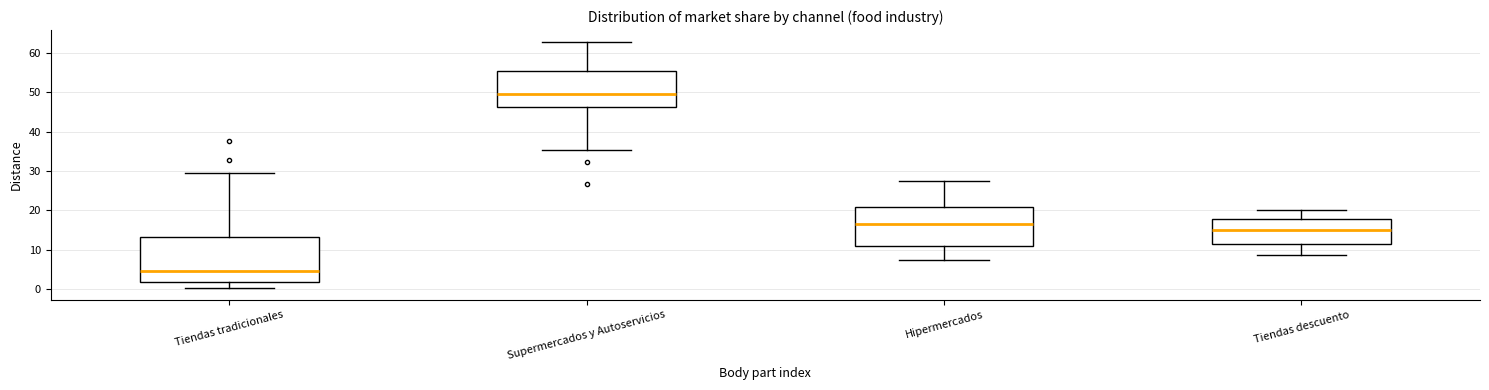

Which box's median line is the highest?

Supermercados y Autoservicios